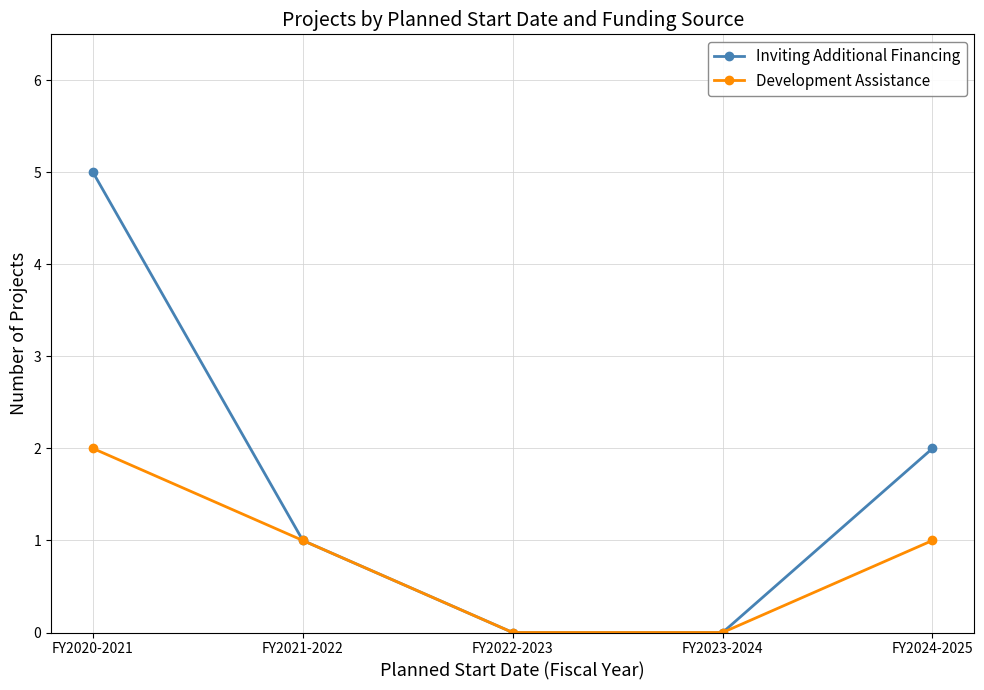

True or false: Development Assistance has more than 2 interior local peaks.

False